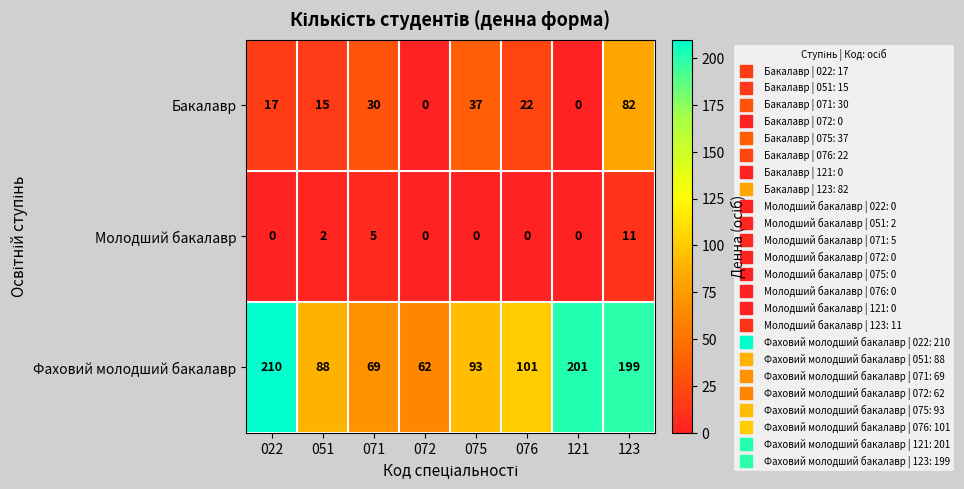

At 076, list the series in order from largest to smallest.

Фаховий молодший бакалавр, Бакалавр, Молодший бакалавр